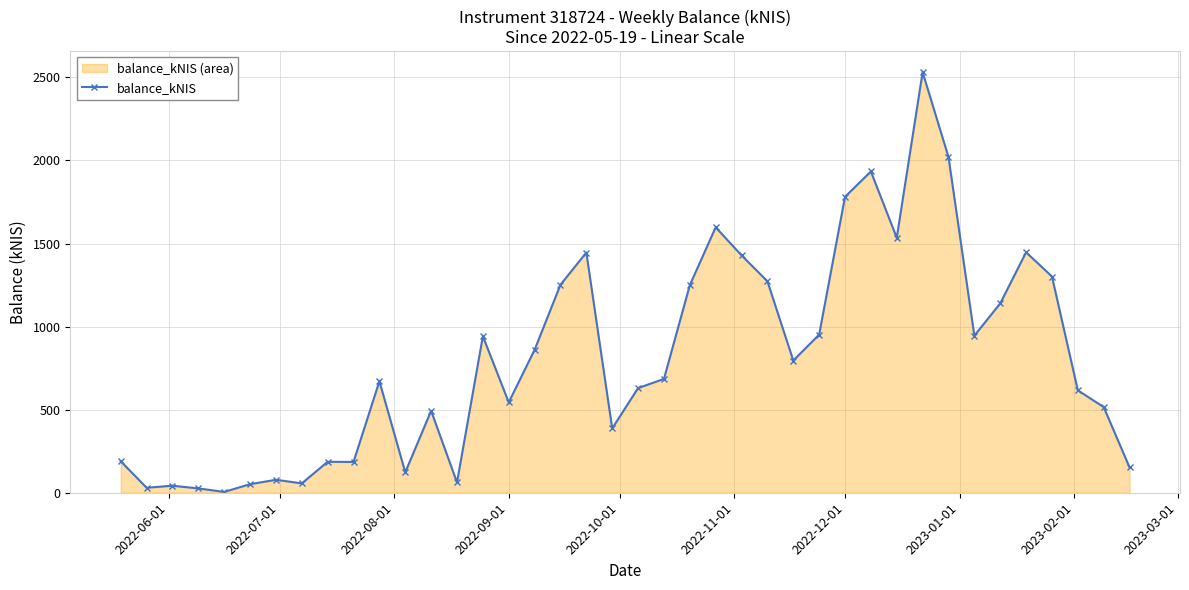

What is the average value?

804.0